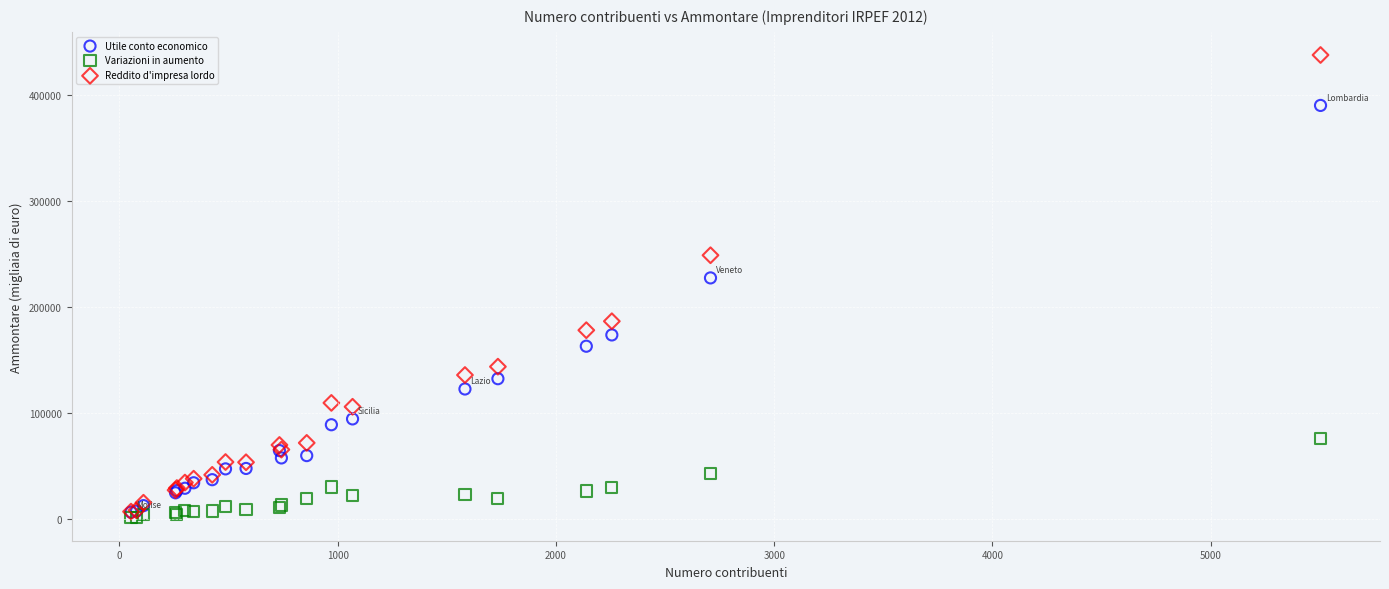

Which series has the largest Y range (max minus min)?

Reddito d'impresa lordo